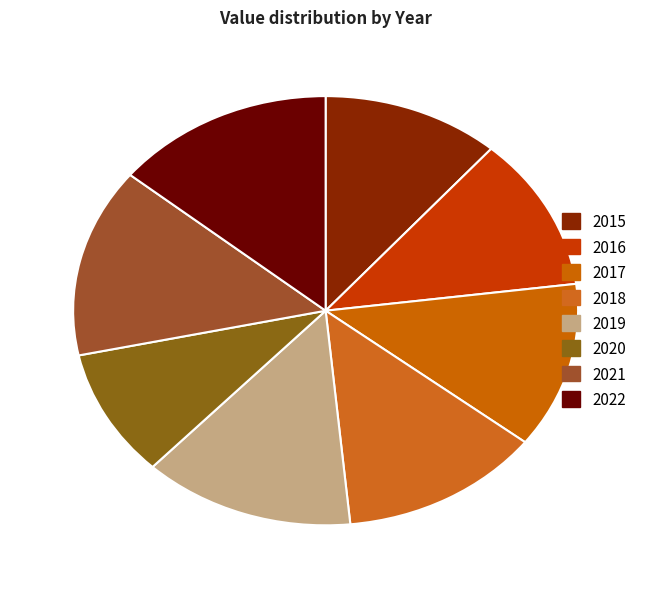

Is there a majority slice in this chart?

No